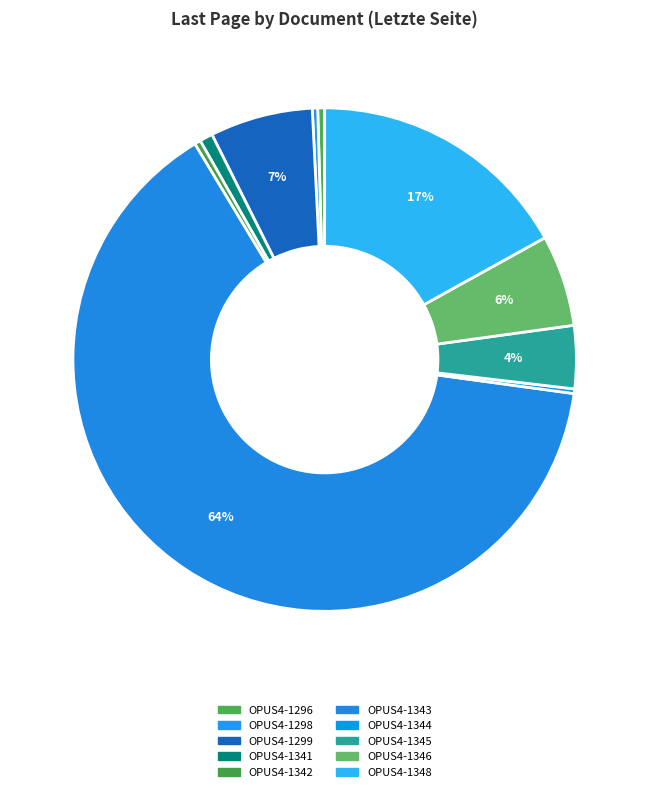

Between OPUS4-1348 and OPUS4-1296, which is larger?

OPUS4-1348